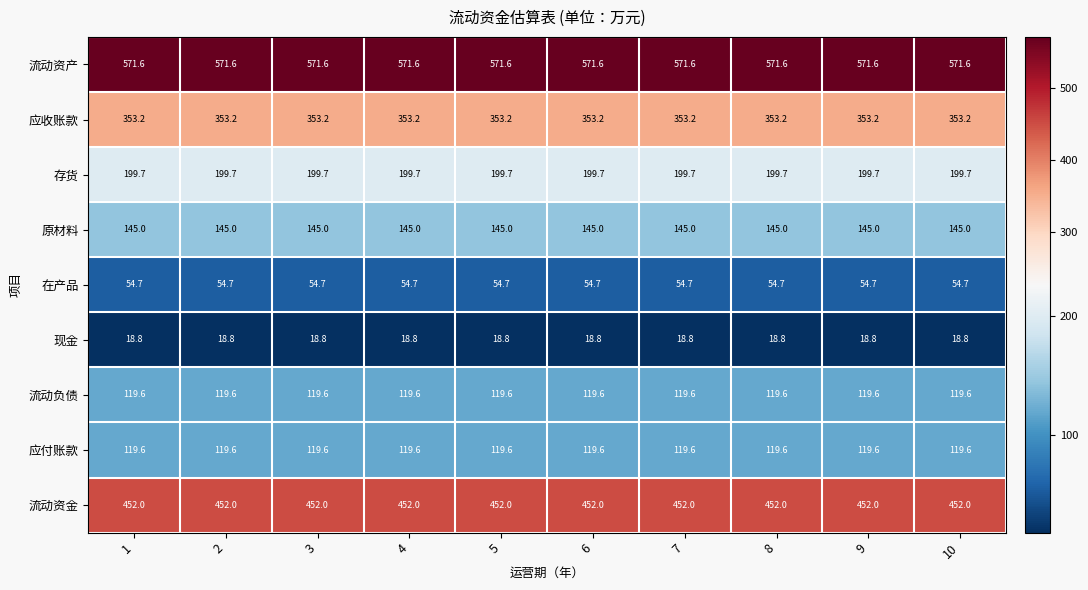

Is the value of 流动负债 at 6 greater than the value of 应收账款 at 4?

No